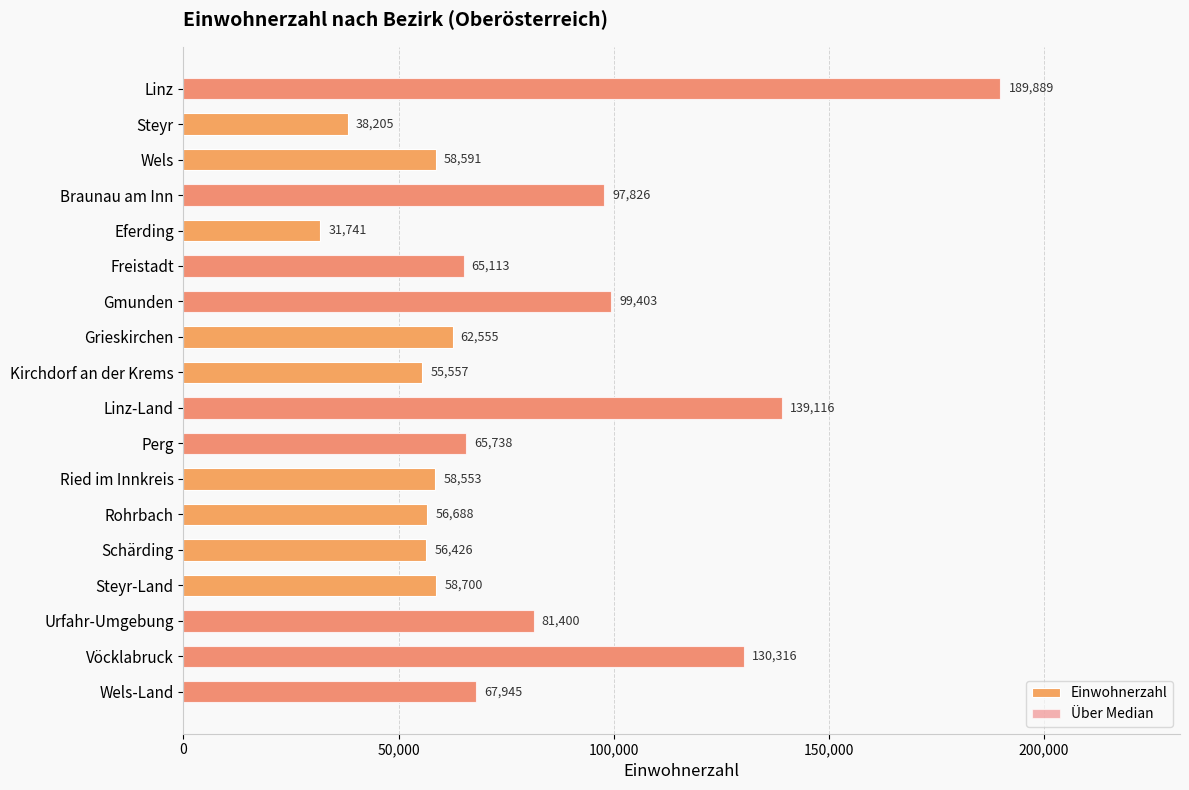

At Gmunden, list the series in order from smallest to largest.

Einwohnerzahl, Über Median